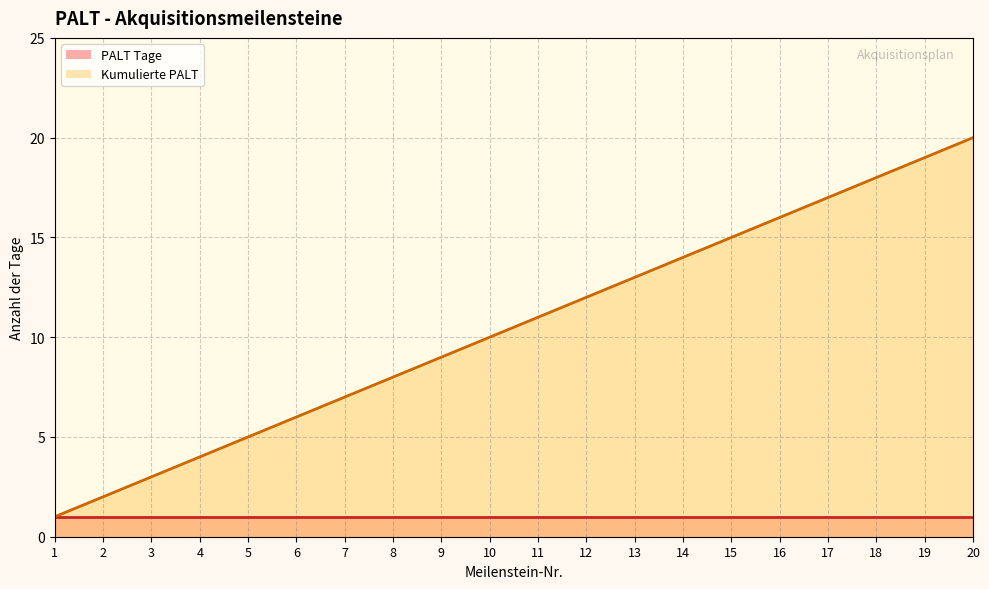

How many values in the Kumulierte PALT series exceed 11?

9